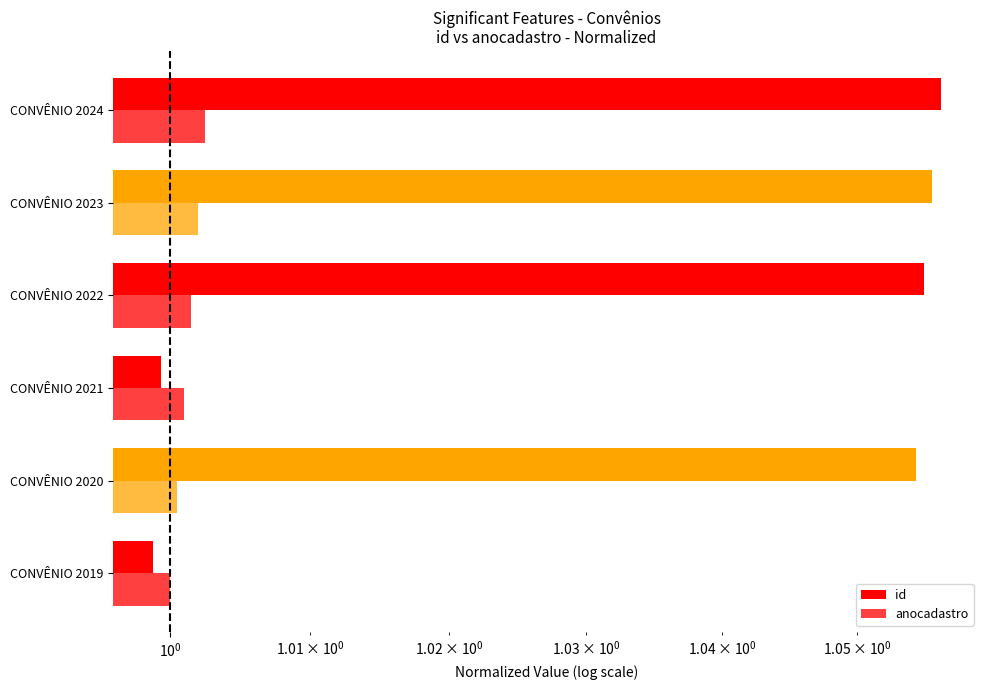

What are all the series names shown in the legend?

id, anocadastro